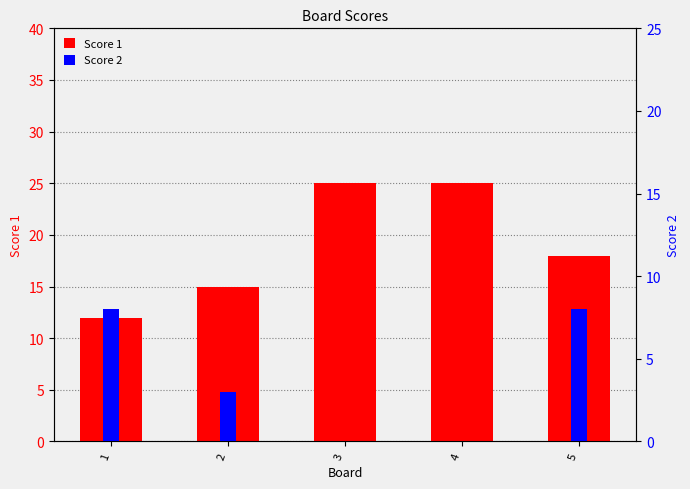

What is the difference between the maximum and second lowest values in the Score 1 series?

10